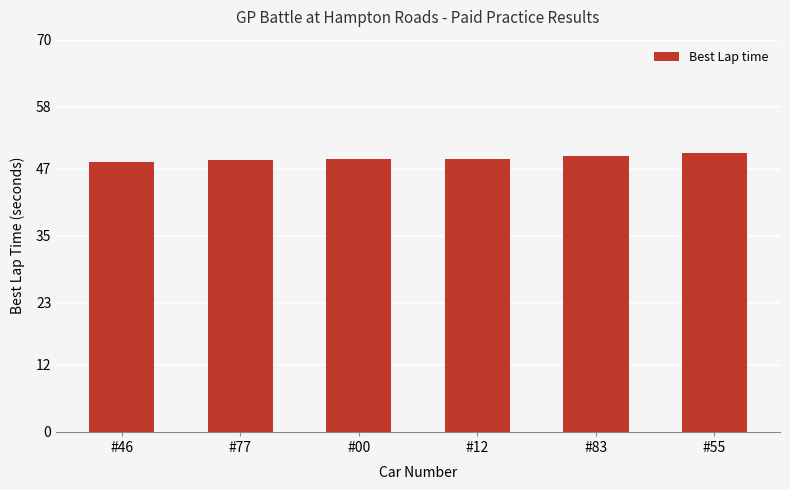

Approximately how many times larger is the value at #00 compared to #83?

1.0